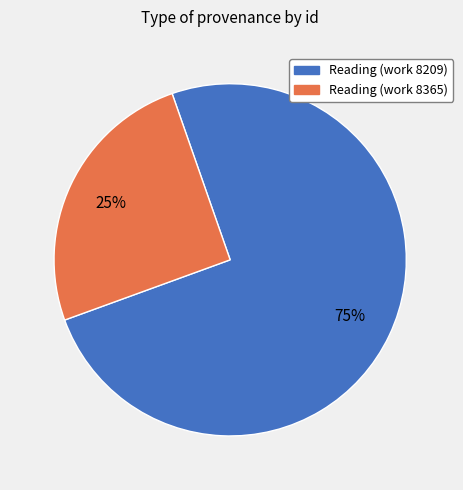

To the nearest percent, what percentage of the pie is Reading (work 8365)?

25%